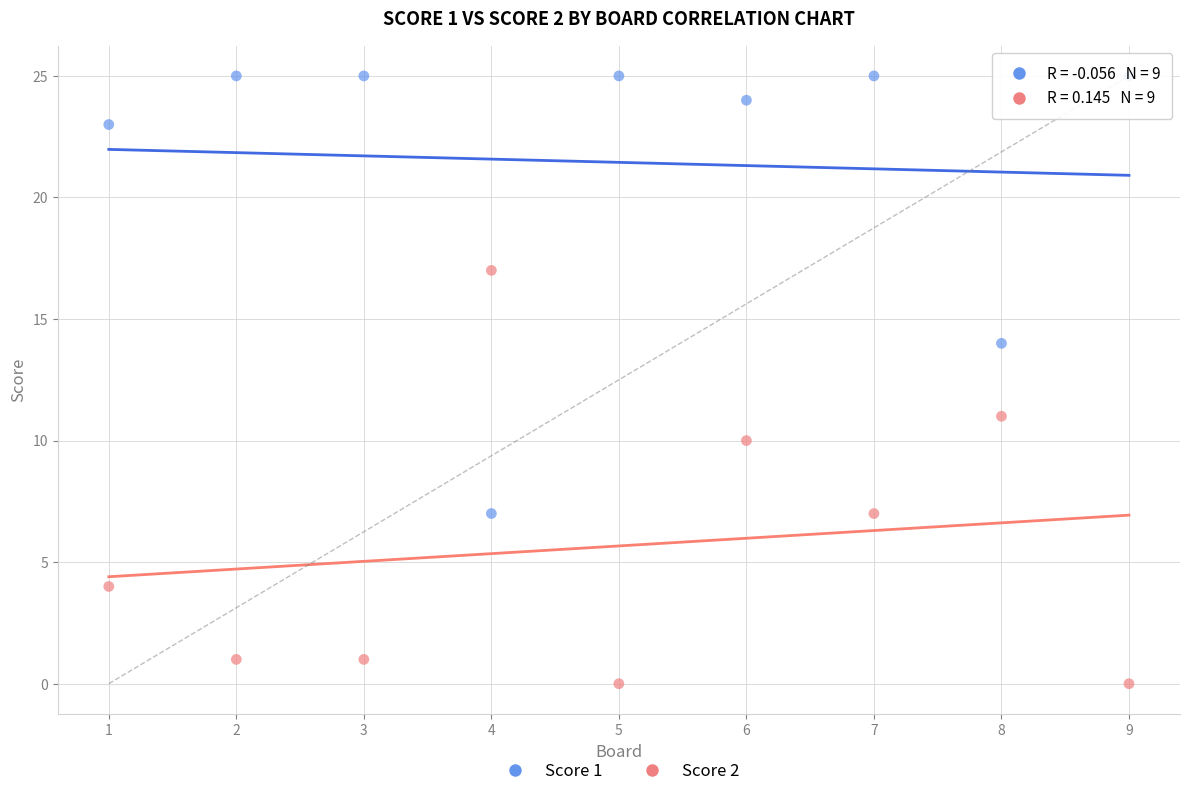

Which series reaches the maximum Y coordinate?

Score 1